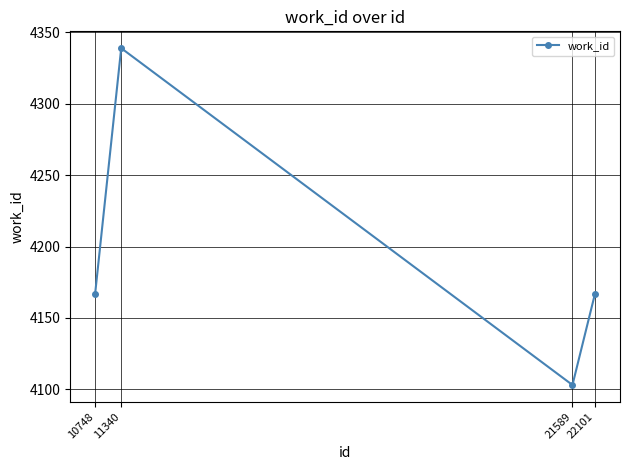

How many values are below 4167?

1